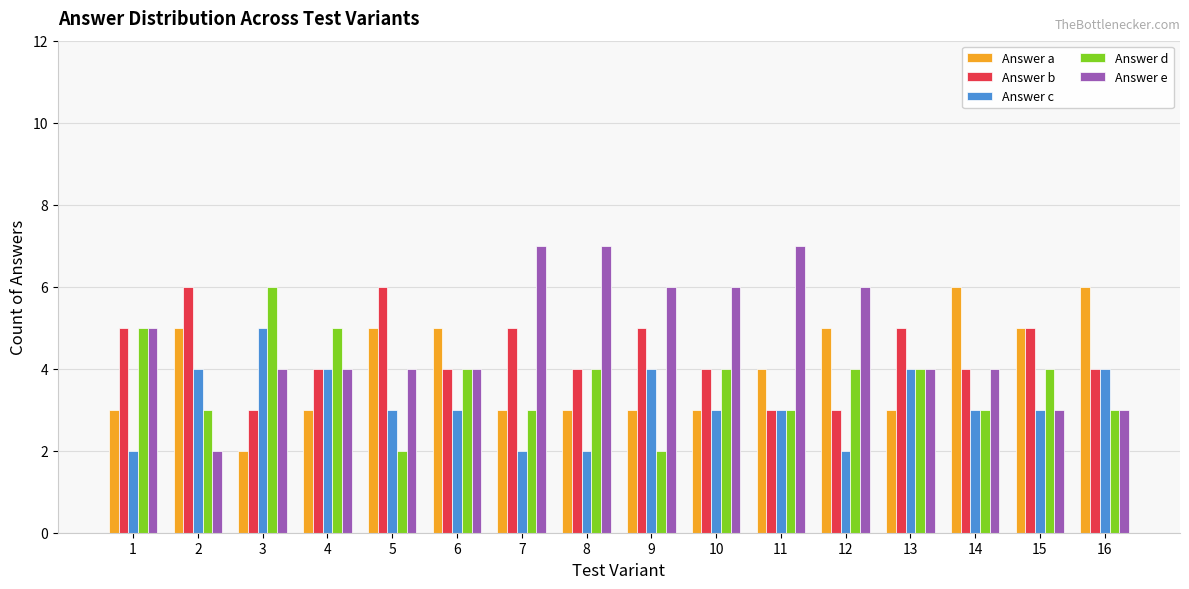

Where does the Answer a series first go above 4?

2